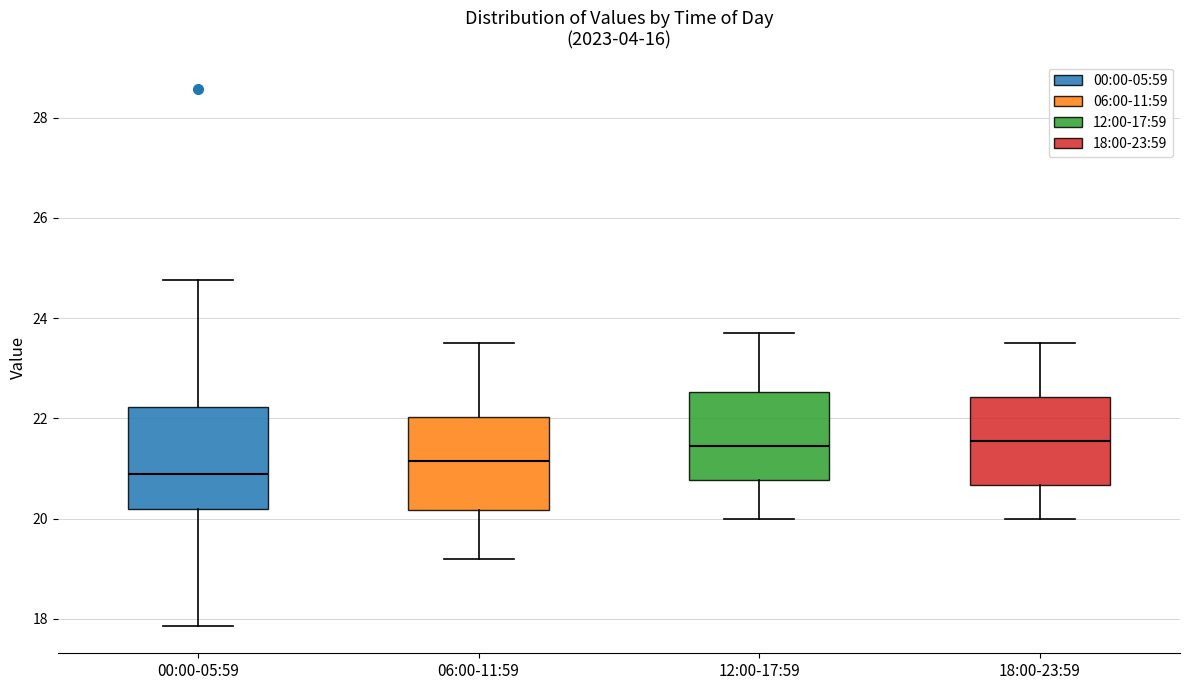

Where does the lower whisker of the box for 18:00-23:59 end on the y-axis? The values are not printed on the chart, so give them approximately, as read against the axis.

20.0